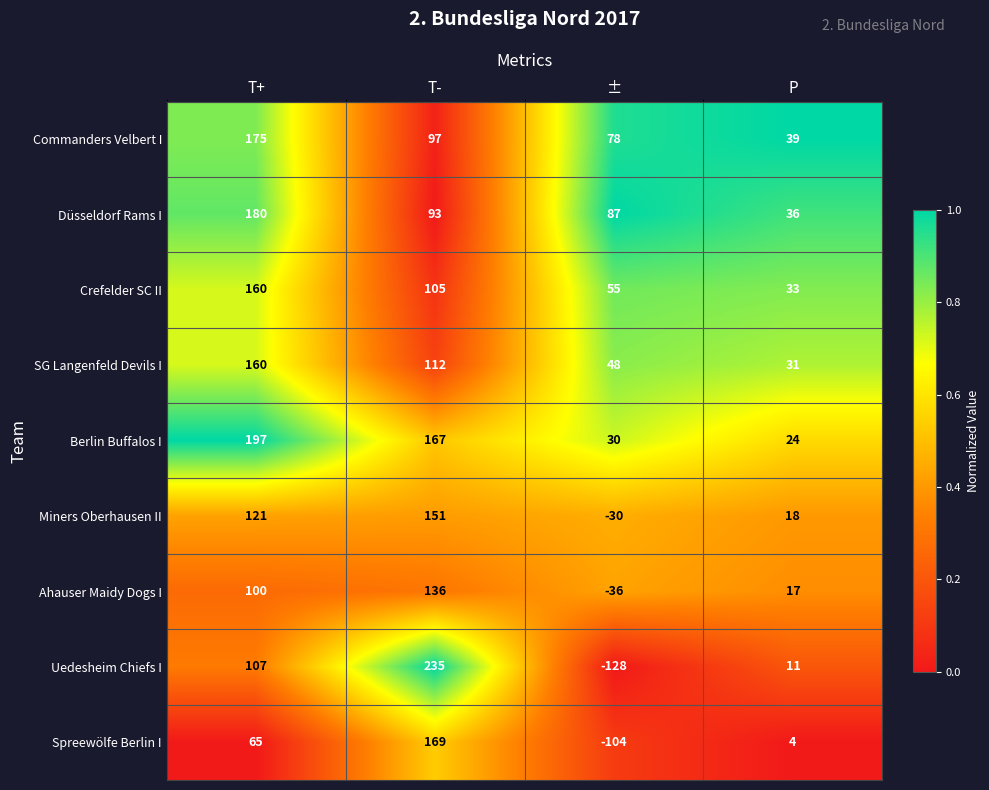

Count the Crefelder SC II values in the range 55 to 160.

3